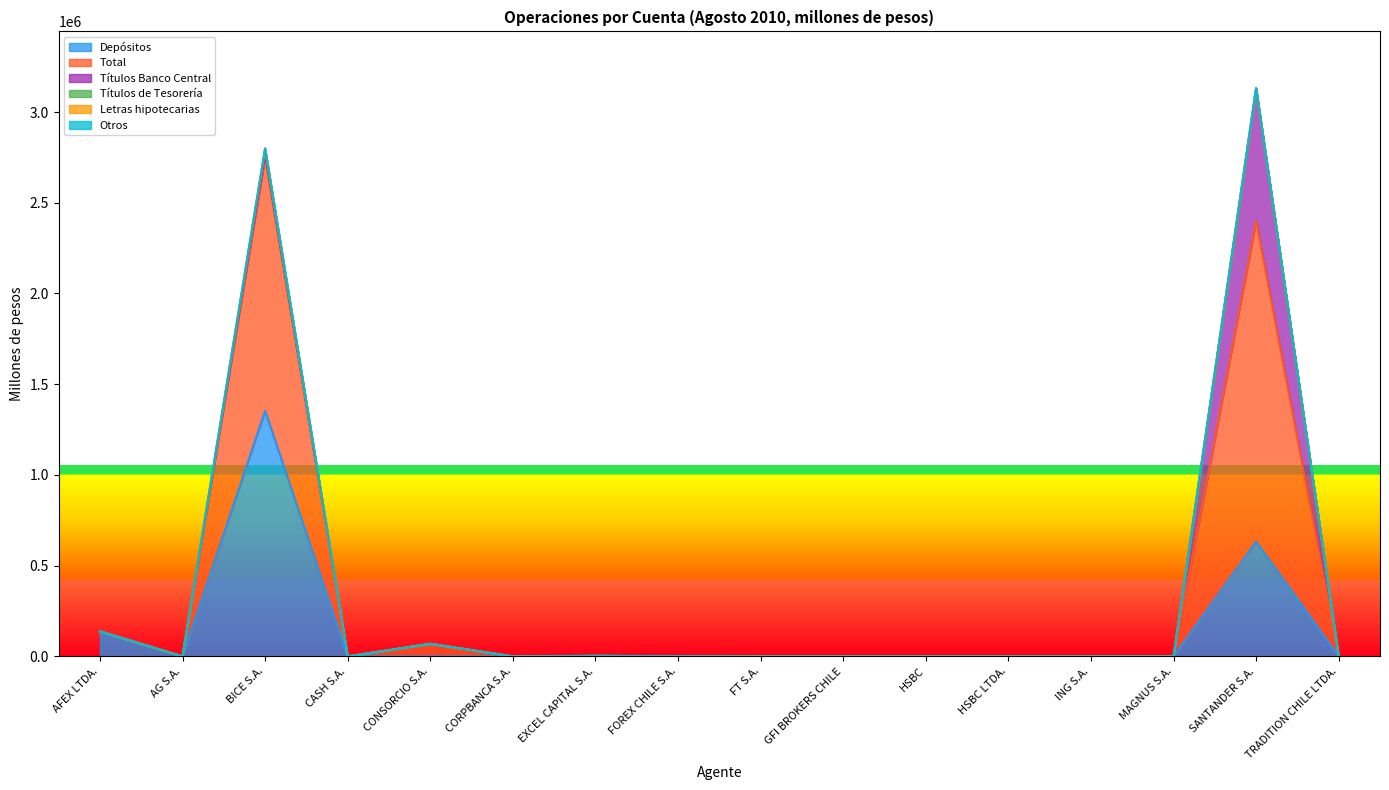

Which series has the largest total across all categories?

Total